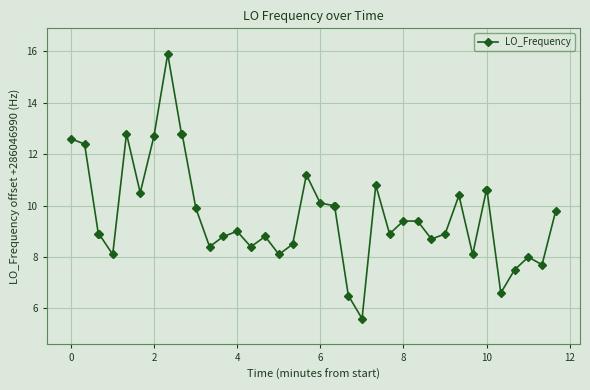

What is the smallest value displayed?

5.6